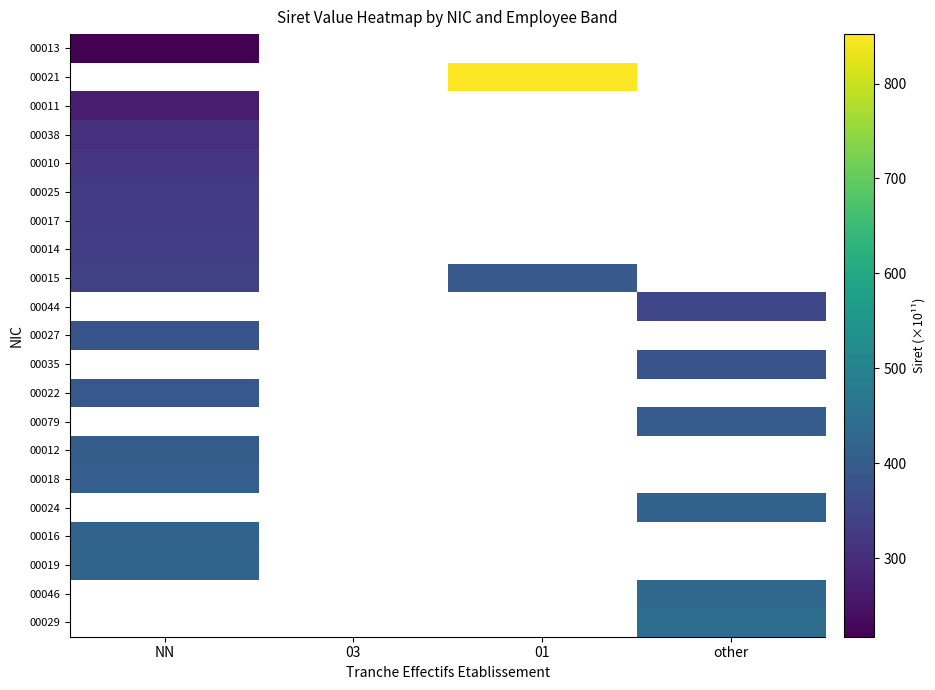

What is the spread (max minus min) of values at NN?

204.4